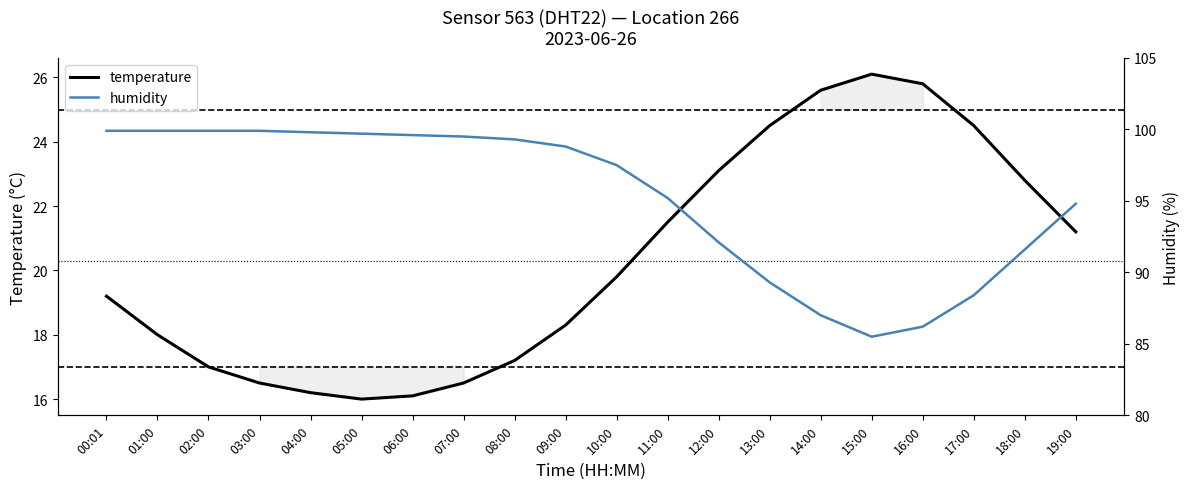

What is the maximum value for humidity?

99.9